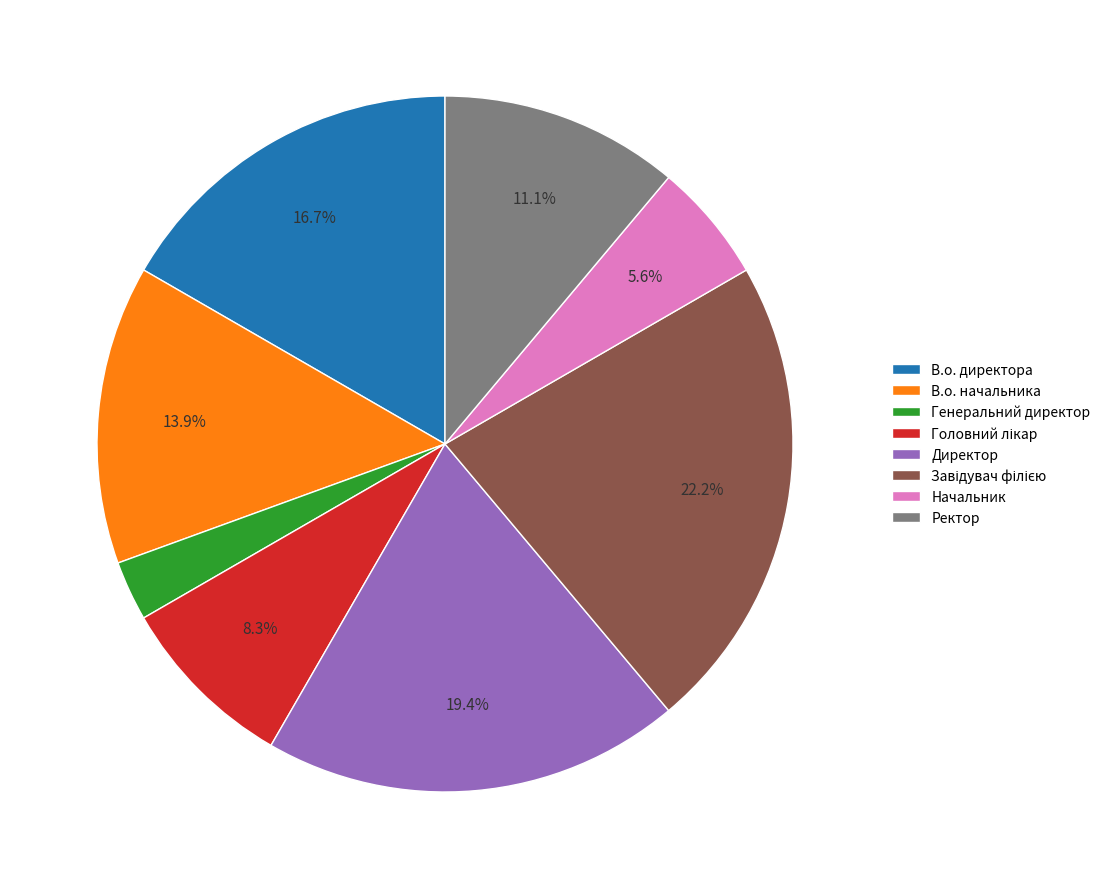

Is there any slice that represents more than half of the pie?

No